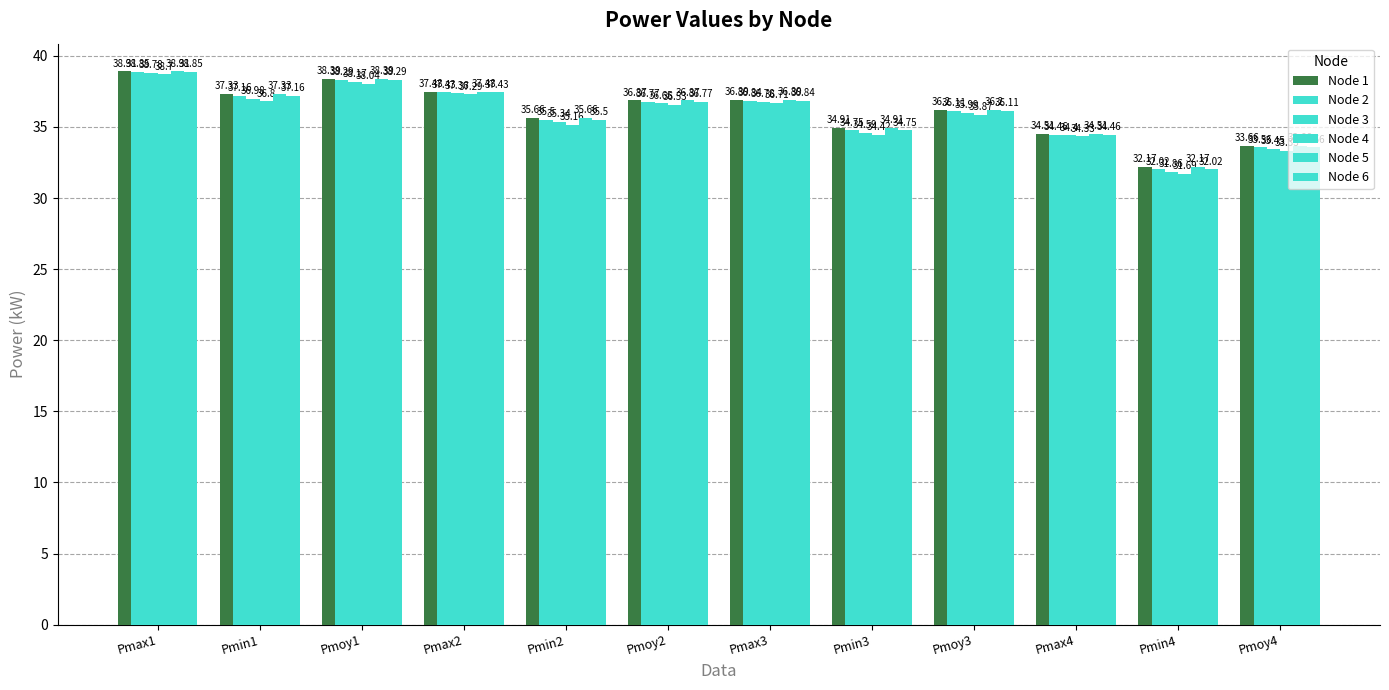

Reading left to right, what are all the values shown in this chart?

Node 1: 38.9	37.3	38.4	37.5	35.7	36.9	36.9	34.9	36.2	34.5	32.2	33.7
Node 2: 38.9	37.2	38.3	37.4	35.5	36.8	36.8	34.8	36.1	34.5	32.0	33.6
Node 3: 38.8	37.0	38.2	37.4	35.3	36.6	36.8	34.6	36.0	34.4	31.9	33.5
Node 4: 38.7	36.8	38.0	37.3	35.2	36.5	36.7	34.4	35.9	34.3	31.7	33.3
Node 5: 38.9	37.3	38.4	37.5	35.7	36.9	36.9	34.9	36.2	34.5	32.2	33.7
Node 6: 38.9	37.2	38.3	37.4	35.5	36.8	36.8	34.8	36.1	34.5	32.0	33.6